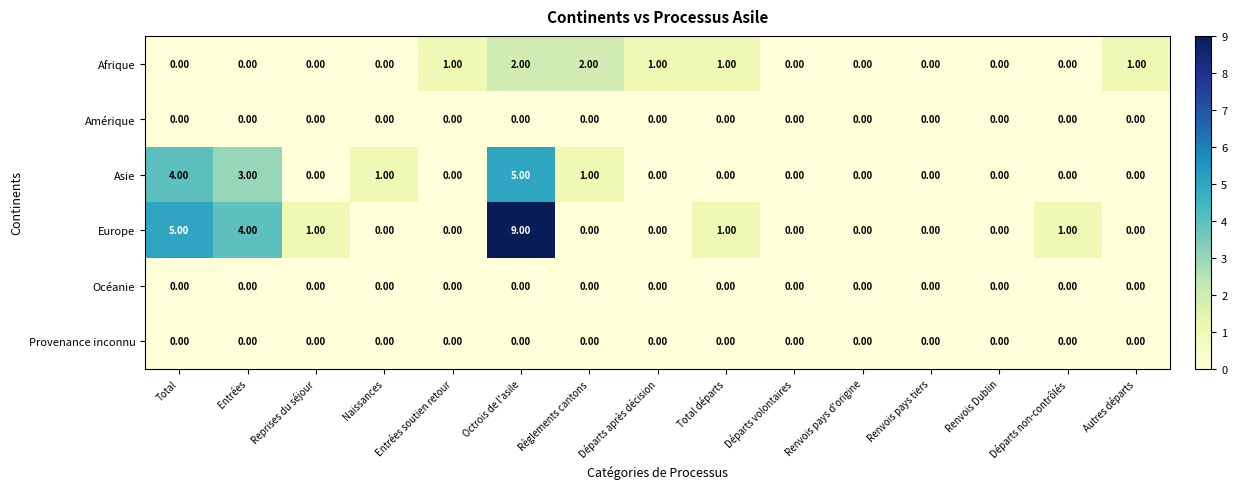

What is the total value across all series at Reprises du séjour?

1